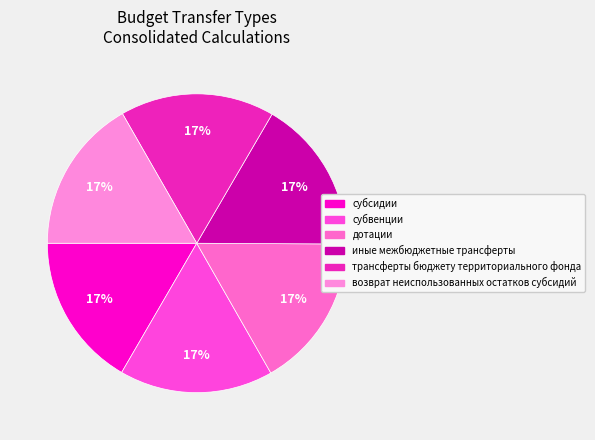

Count the number of slices in the pie.

6